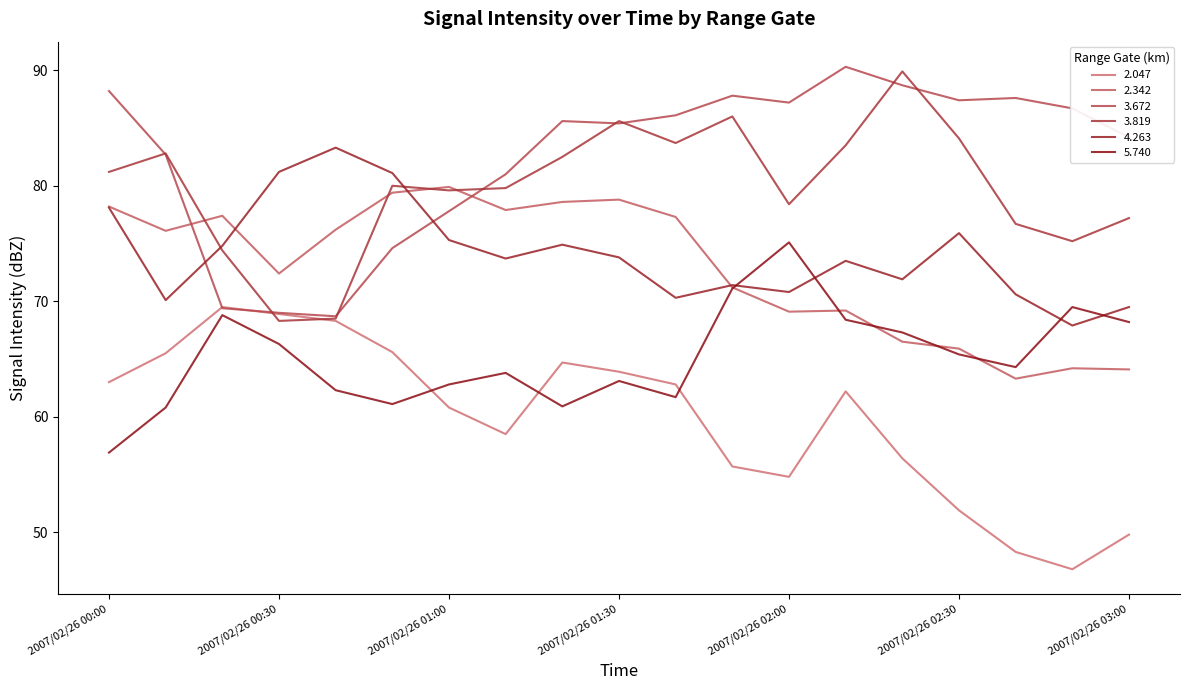

Does the chart display data point markers on the line(s)?

No